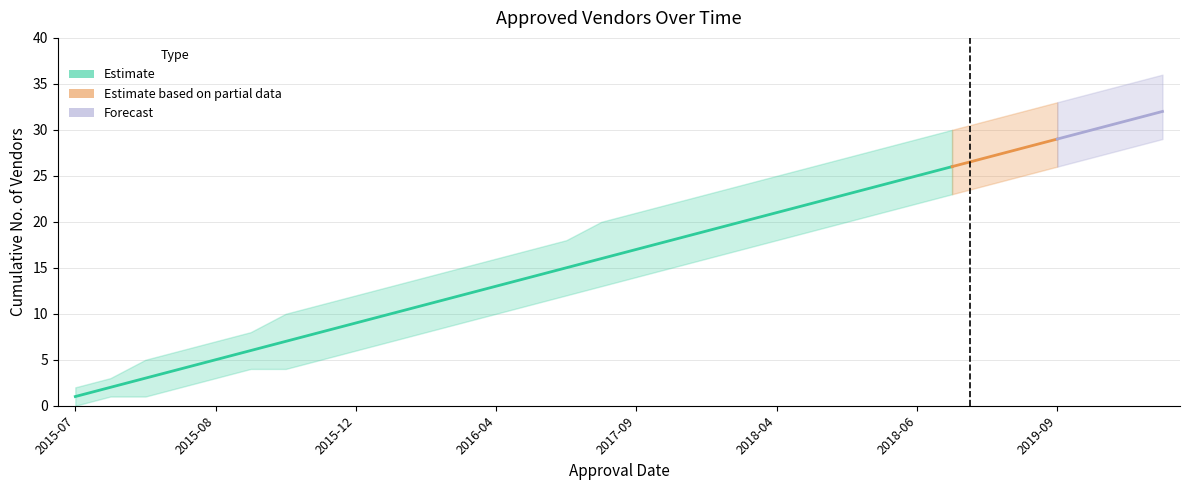

Which has a higher value, 2015-07-27 or 2019-05-06?

2019-05-06